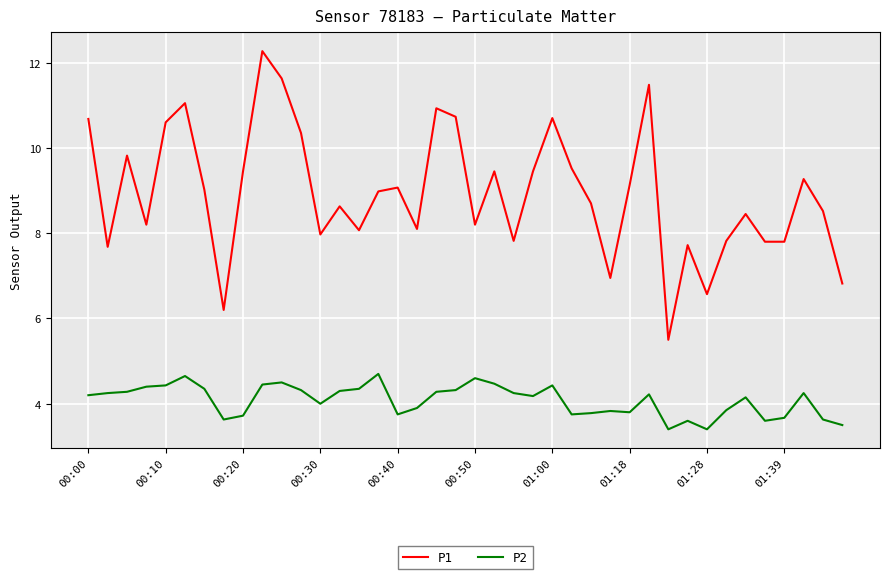

What is the maximum value shown in the chart?

12.3